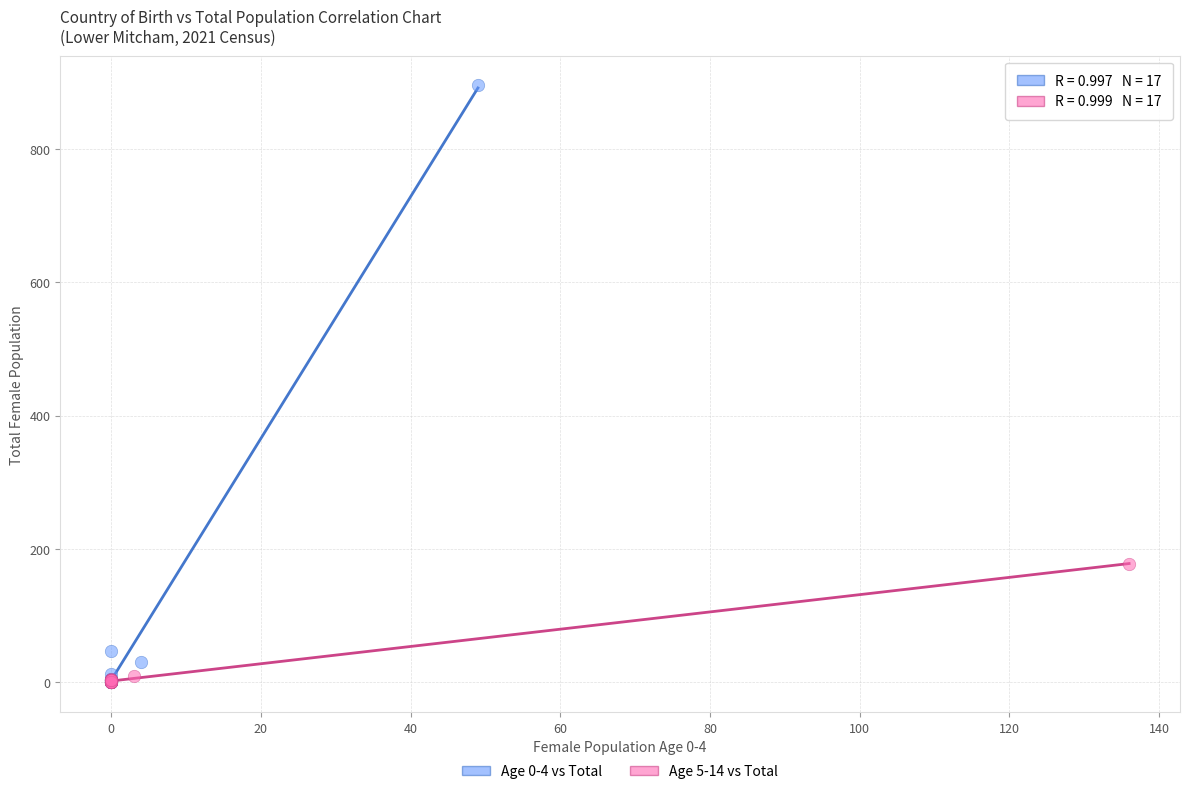

Which series has the widest spread of Y values?

Age 0-4 vs Total